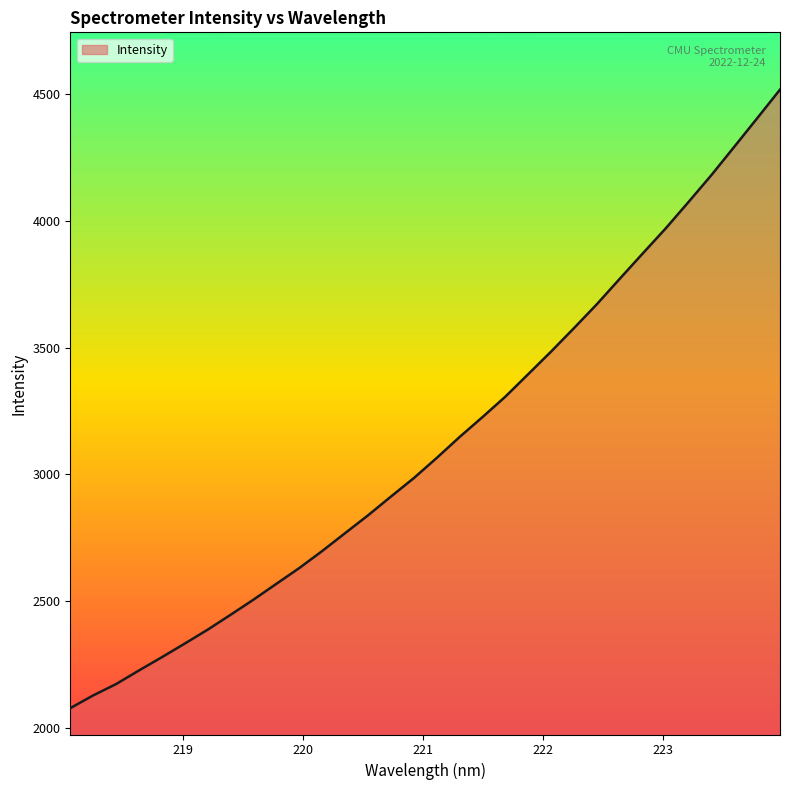

What is the minimum value shown in the chart?

2077.9